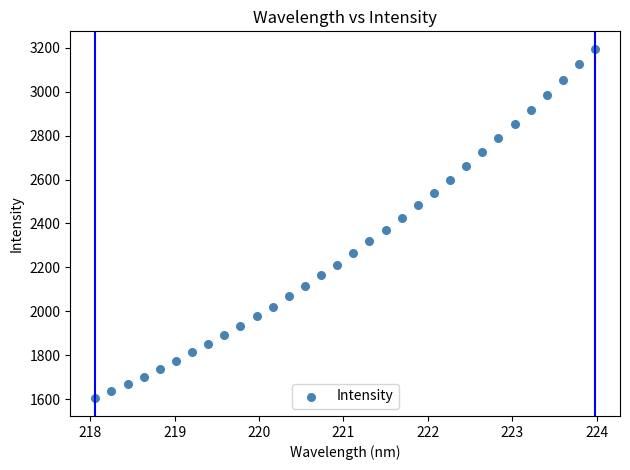

What is the range of Y values (max minus min)?

1593.1